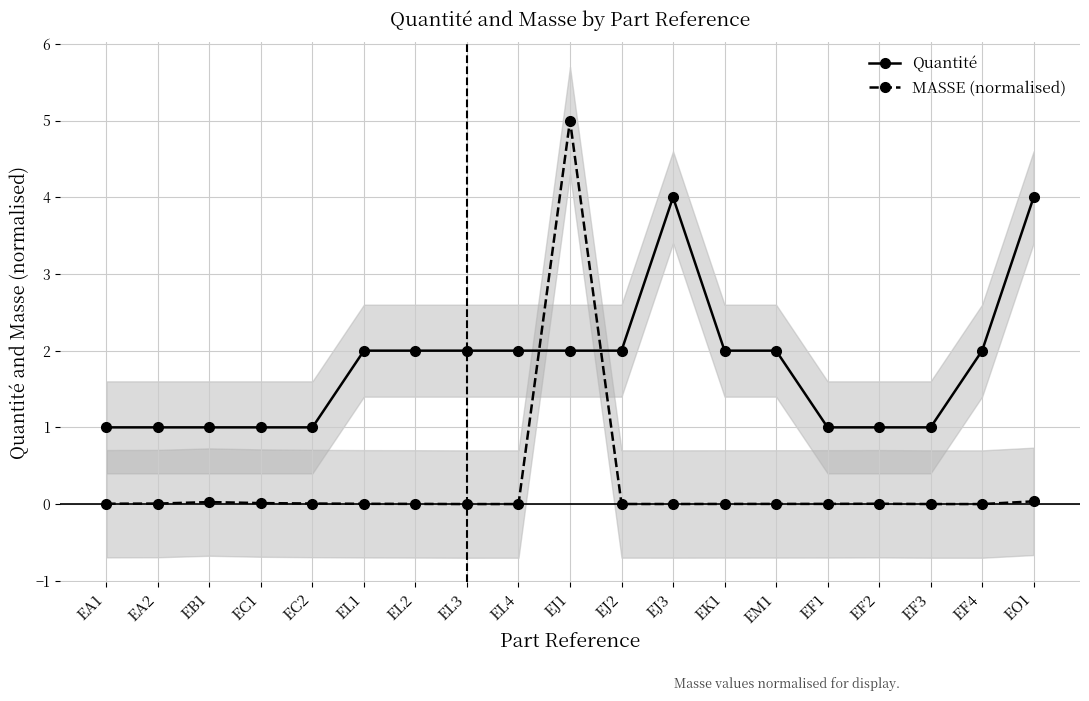

What position from the right is EF4?

2